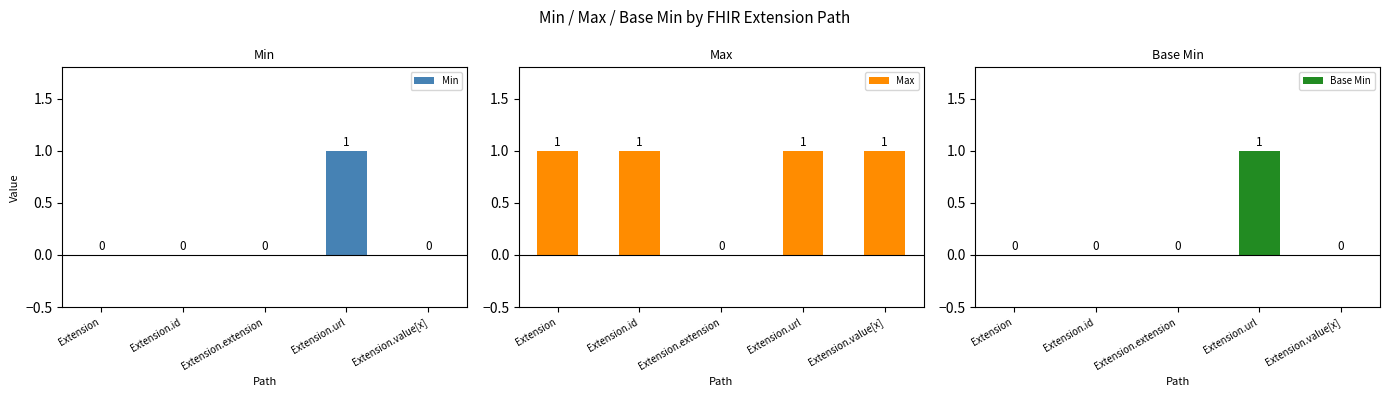

How many bars are there in total?

15